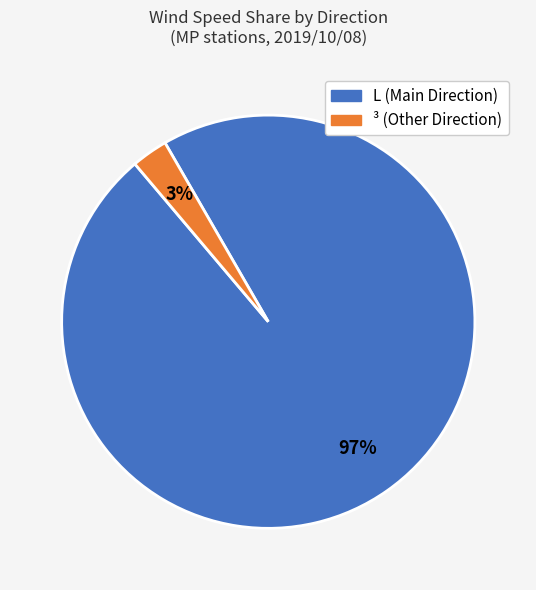

Count the number of slices in the pie.

2